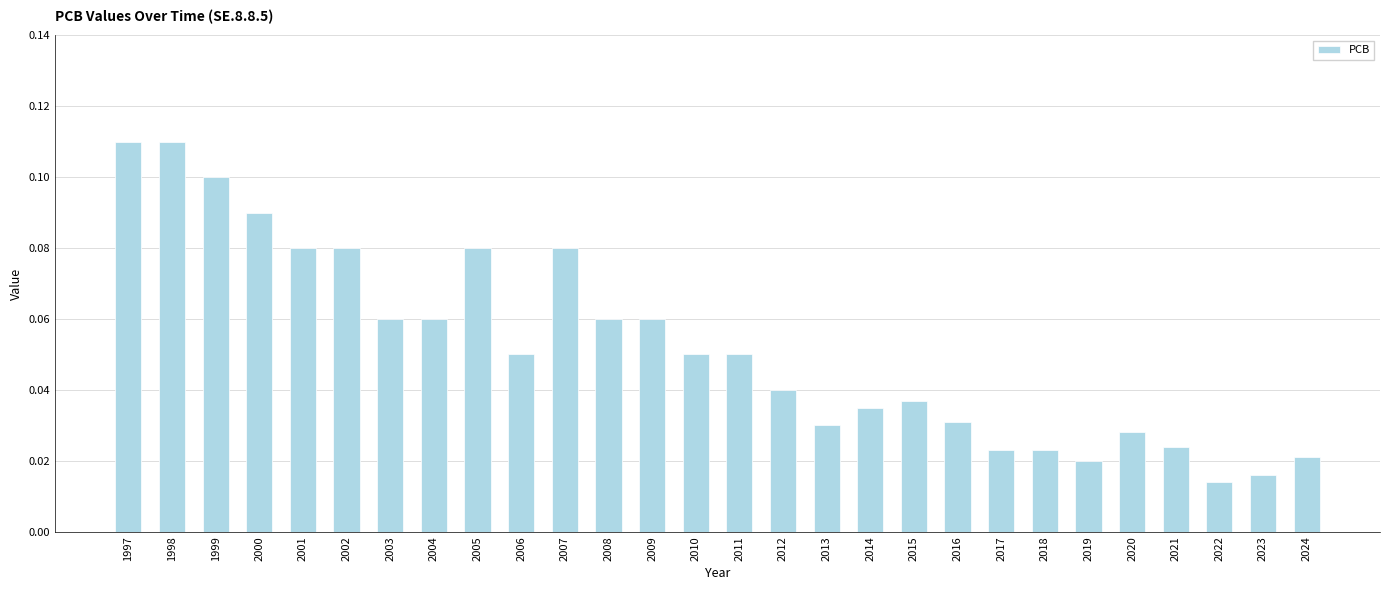

The chart shows a value of 0.0 at 2011. True or false?

False